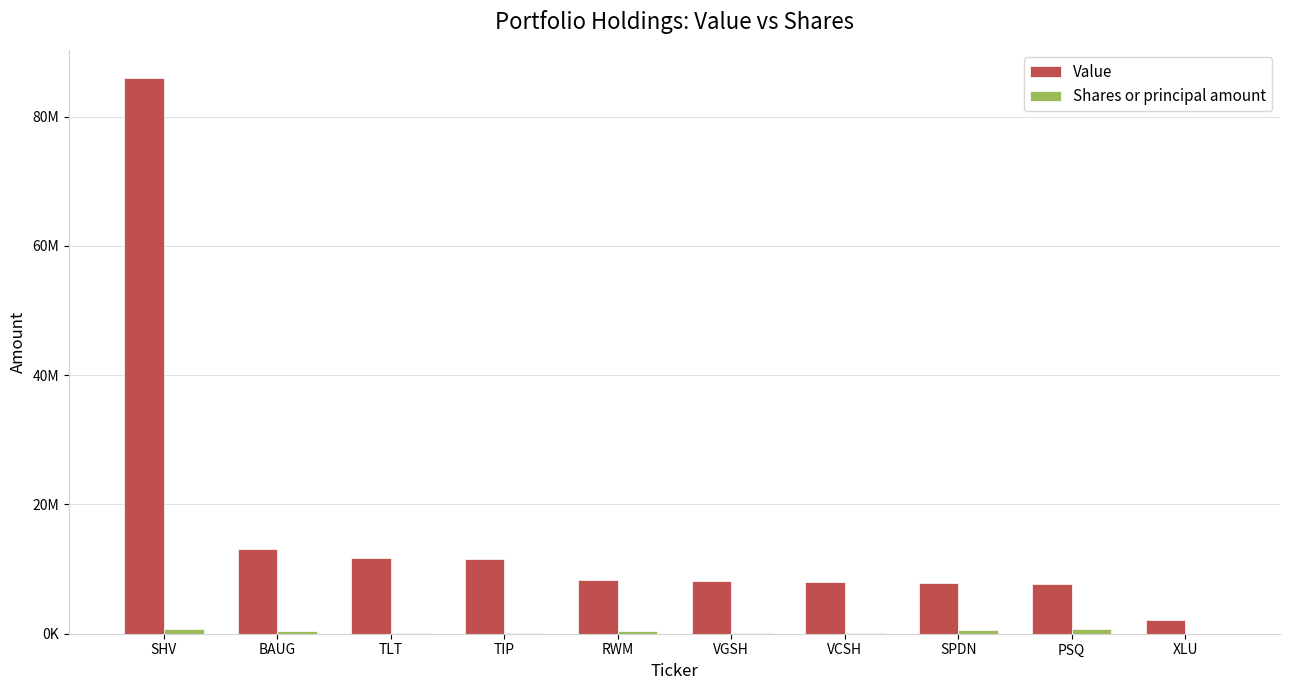

How many data points in Value are less than 8311580?

5